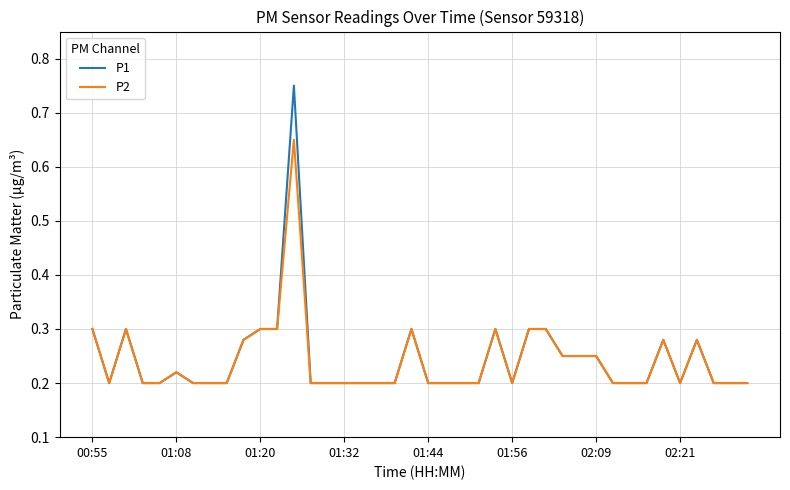

Which series has the widest spread of values?

P1